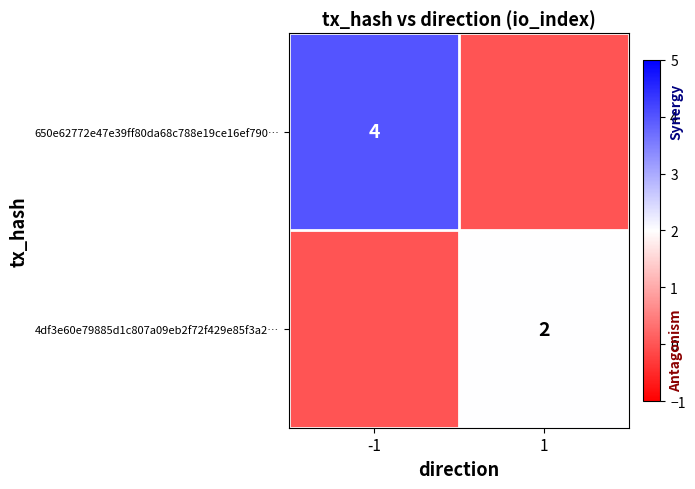

True or false: 4df3e60e79885d1c807a09eb2f72f429e85f3a2… has a value of 2 at 1.

True